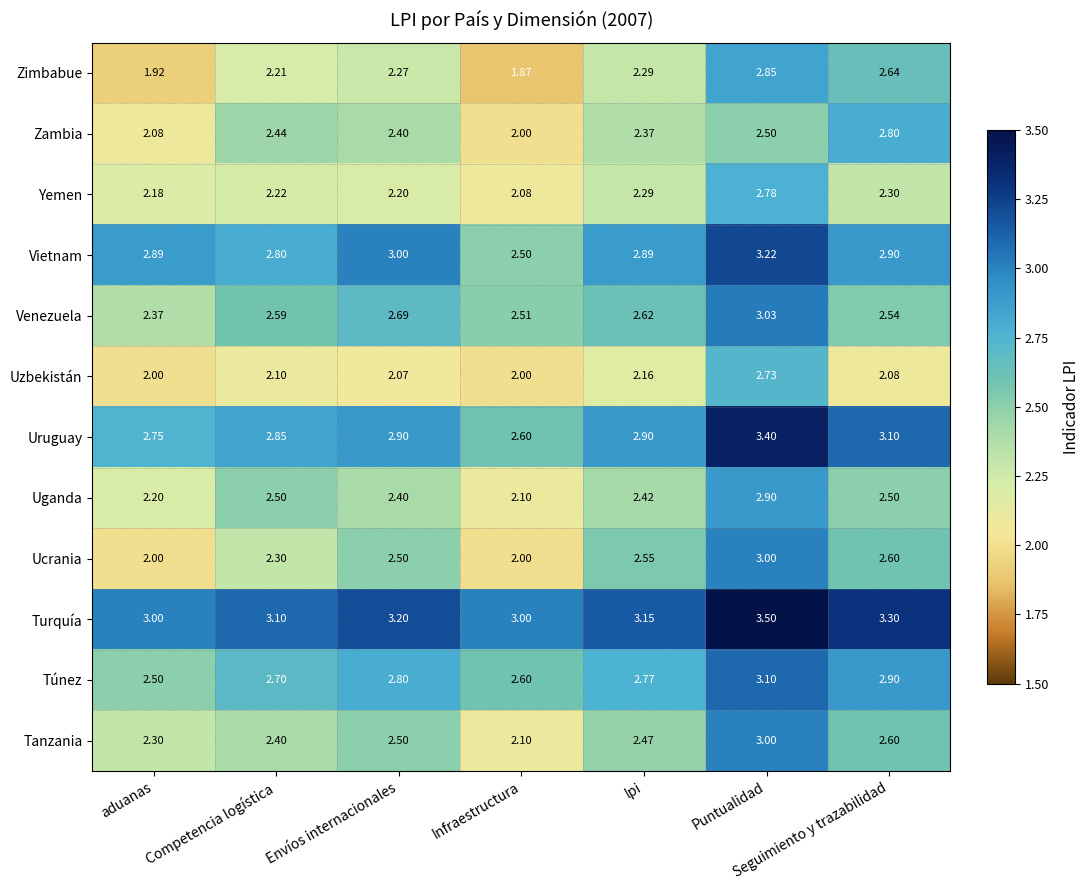

Between aduanas and Puntualidad, which series saw the biggest shift?

Ucrania